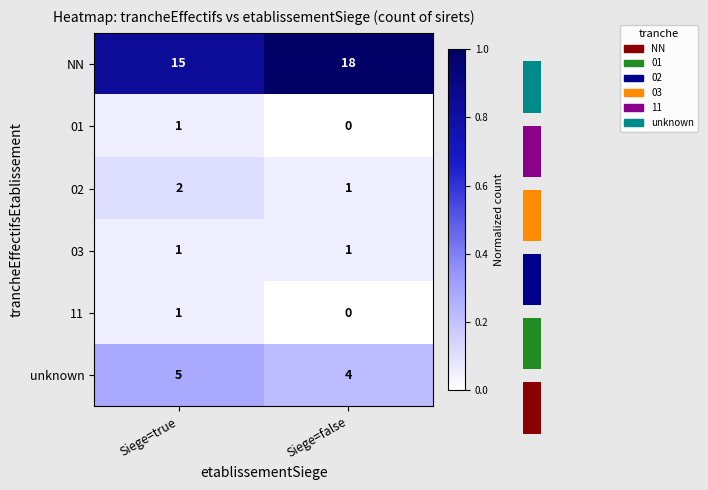

How many values in the 11 series exceed 0?

1